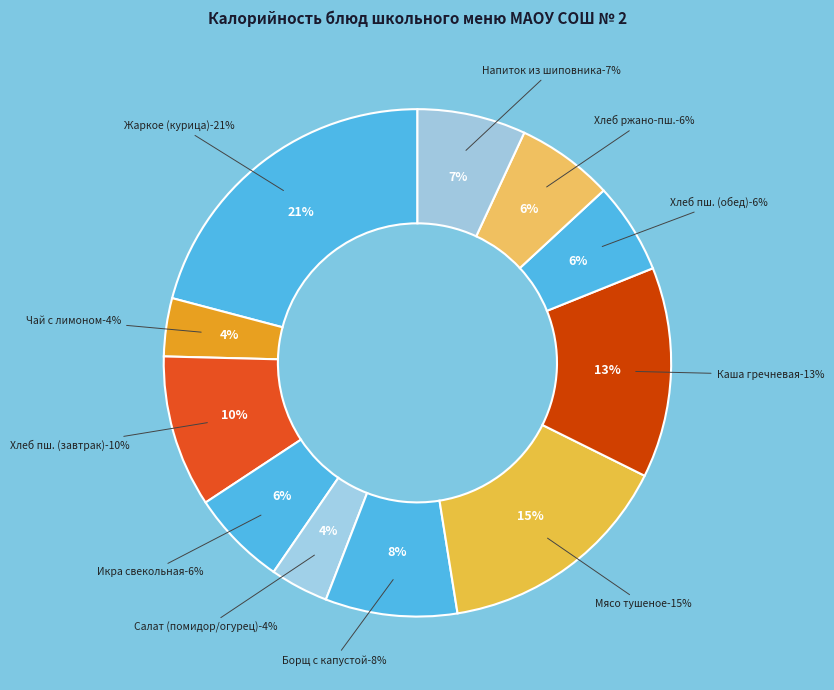

Count the number of slices in the pie.

11